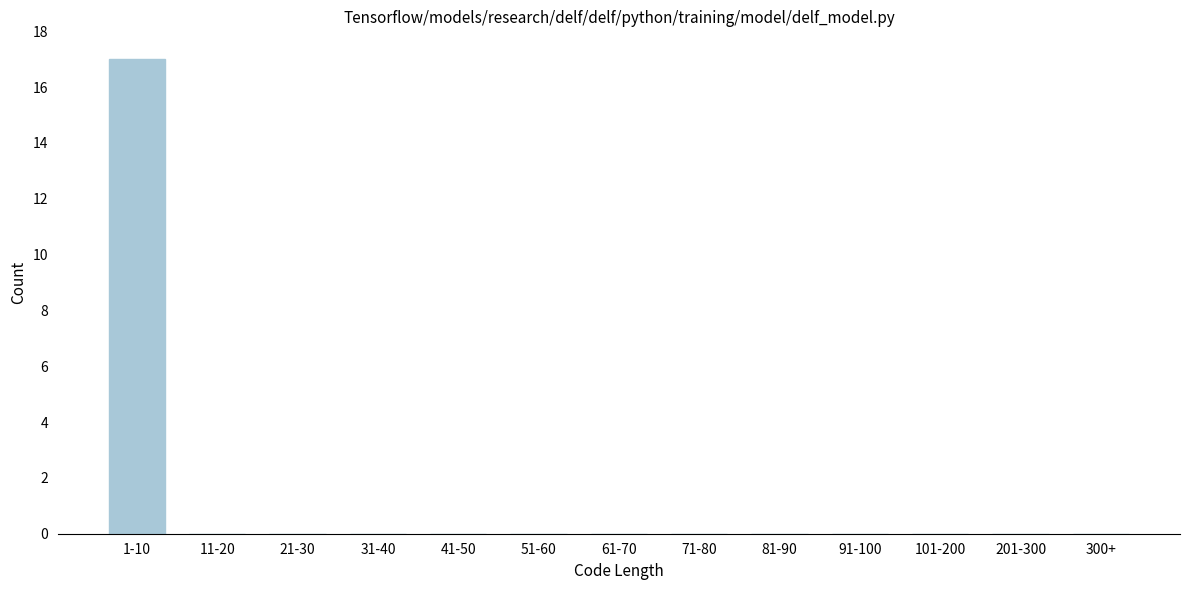

Reading left to right, extract all data points from this chart.

1-10=17	11-20=0	21-30=0	31-40=0	41-50=0	51-60=0	61-70=0	71-80=0	81-90=0	91-100=0	101-200=0	201-300=0	300+=0